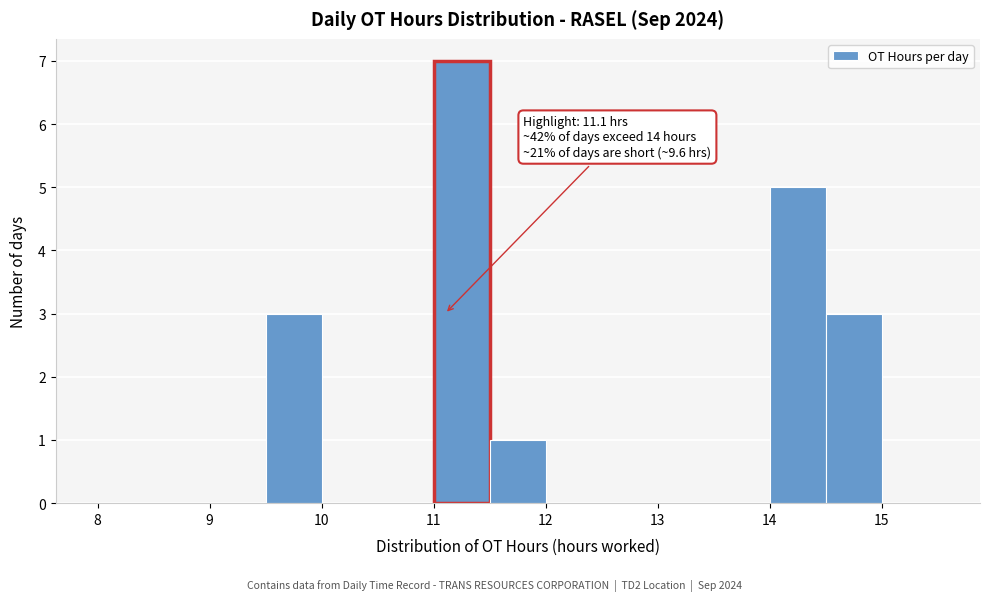

Over which range of the x-axis is the bar tallest?

11.0 to 11.5